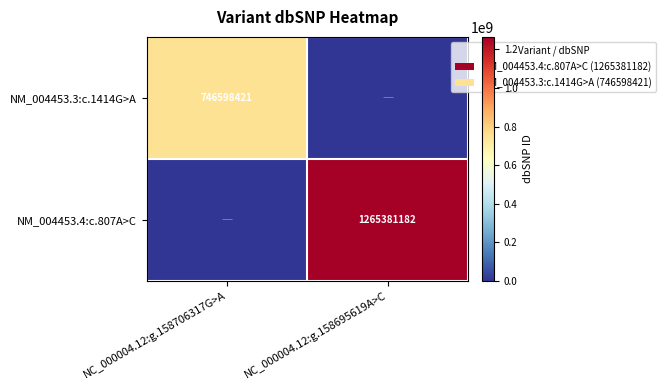

The value of NM_004453.3:c.1414G>A at NC_000004.12:g.158706317G>A is 746598421. True or false?

True